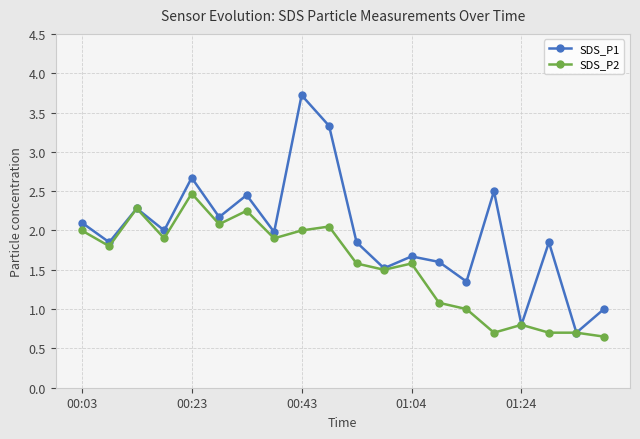

What is the value of the SDS_P1 point at the 12th from the left?

1.5